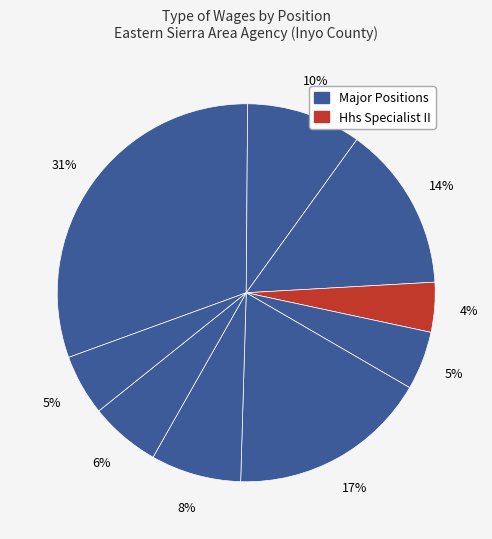

Does any single category account for the majority?

No